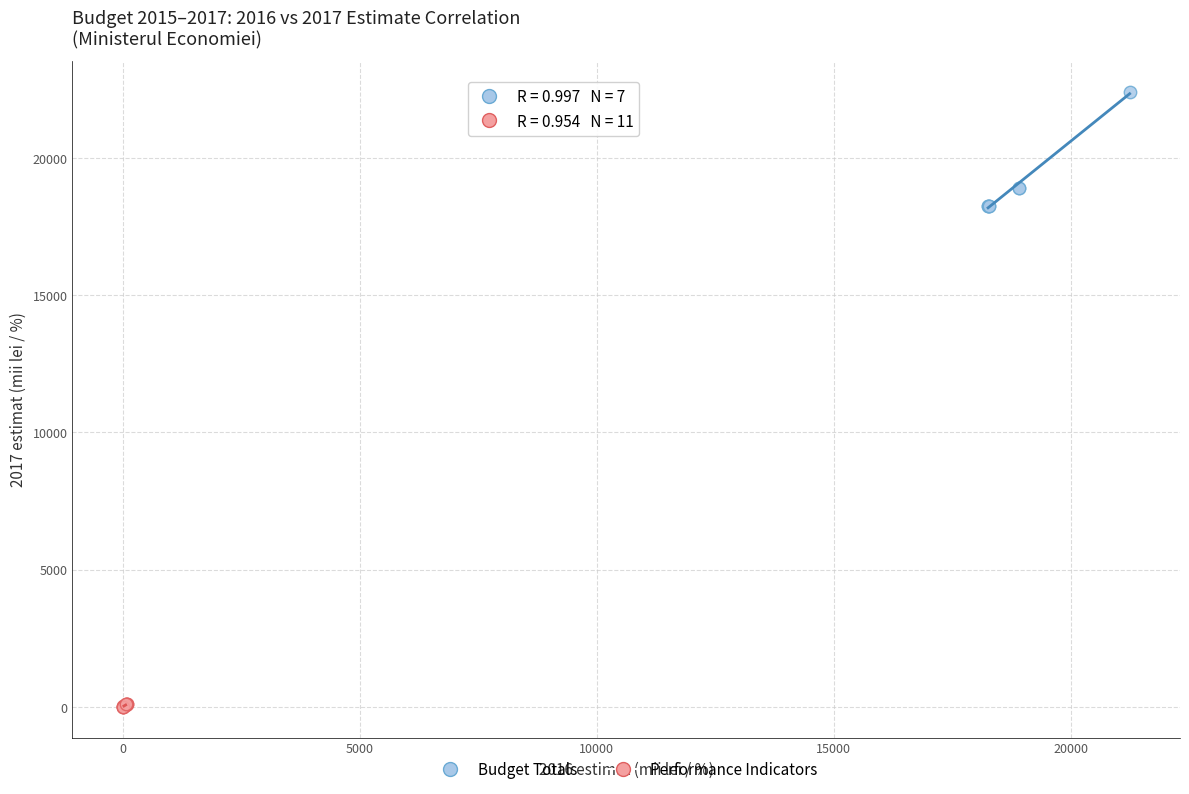

Which series contains the highest Y value?

Budget Totals